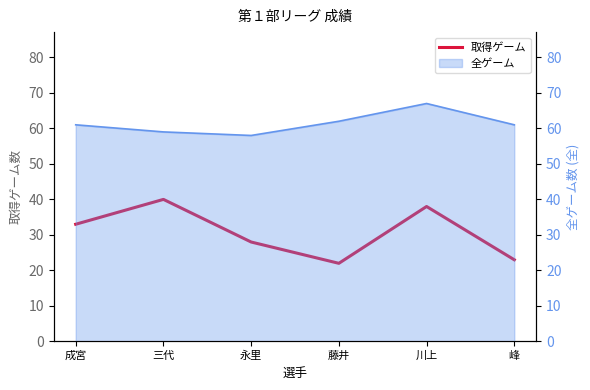

Which label corresponds to the largest value in the chart?

三代